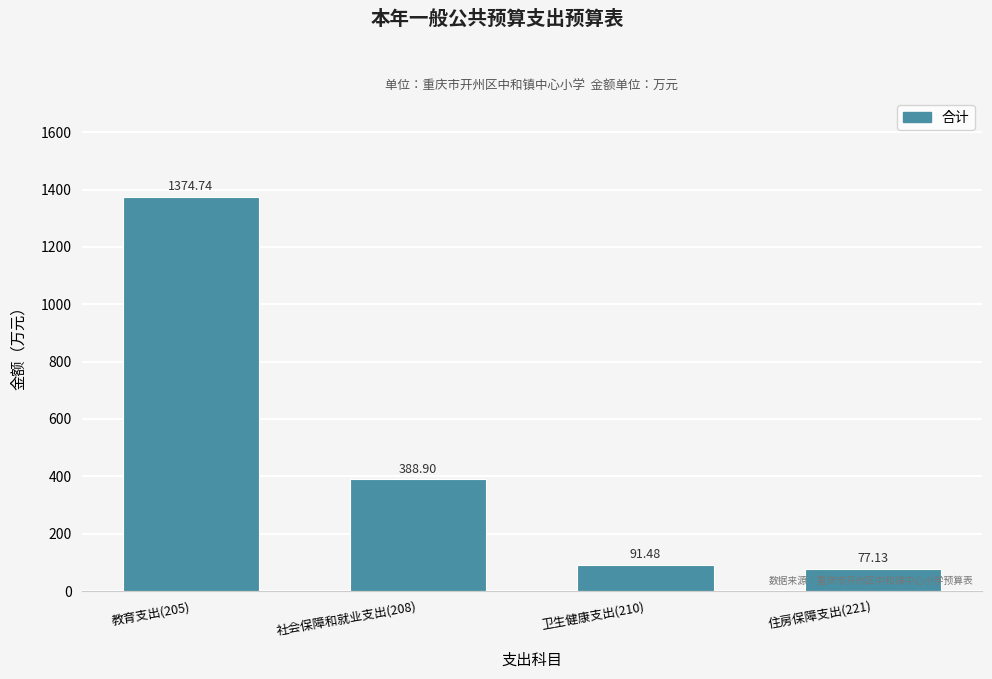

Rank the categories by value from lowest to highest.

住房保障支出(221), 卫生健康支出(210), 社会保障和就业支出(208), 教育支出(205)